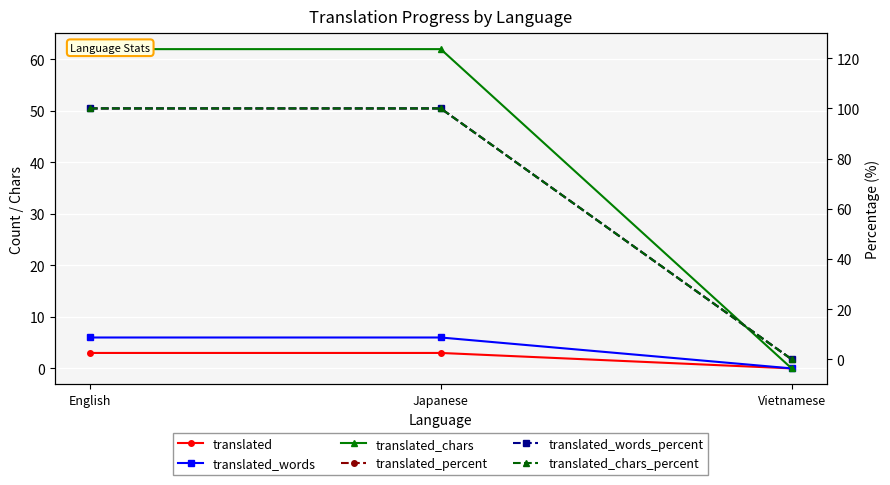

What is the value of the translated_words point at the 2nd from the left?

6